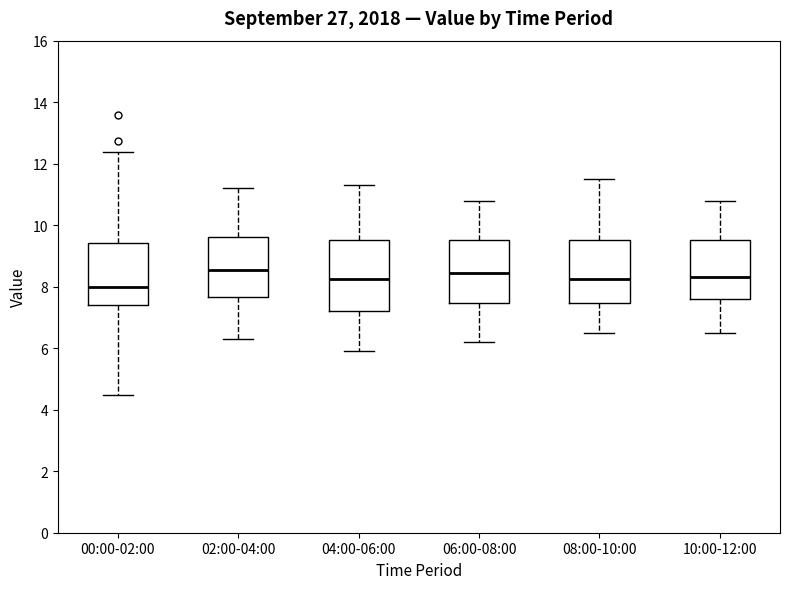

Where is the upper edge of the box for 00:00-02:00 on the y-axis? The values are not printed on the chart, so give them approximately, as read against the axis.

9.4